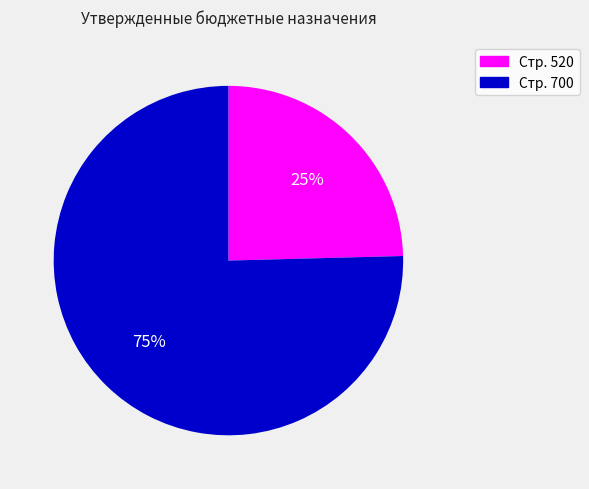

To the nearest percent, what is the average slice percentage?

50%